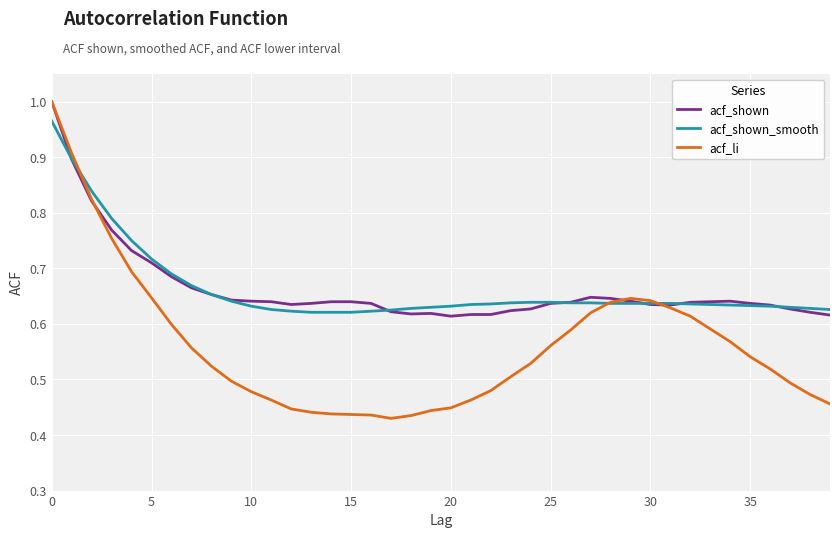

Is this an area chart (filled region under the line)?

No